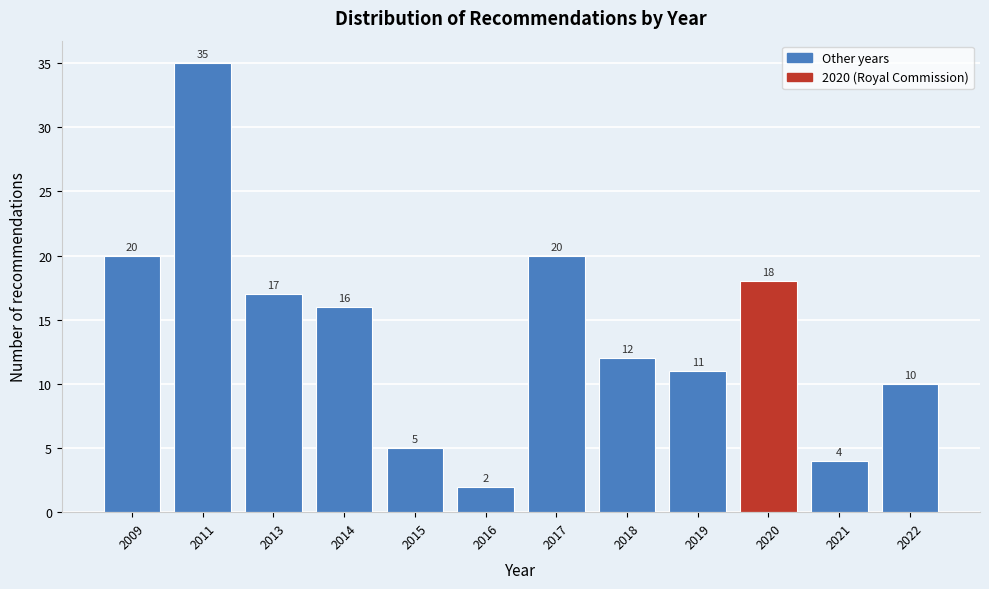

Reading left to right, what are all the values shown in this chart?

20	35	17	16	5	2	20	12	11	18	4	10